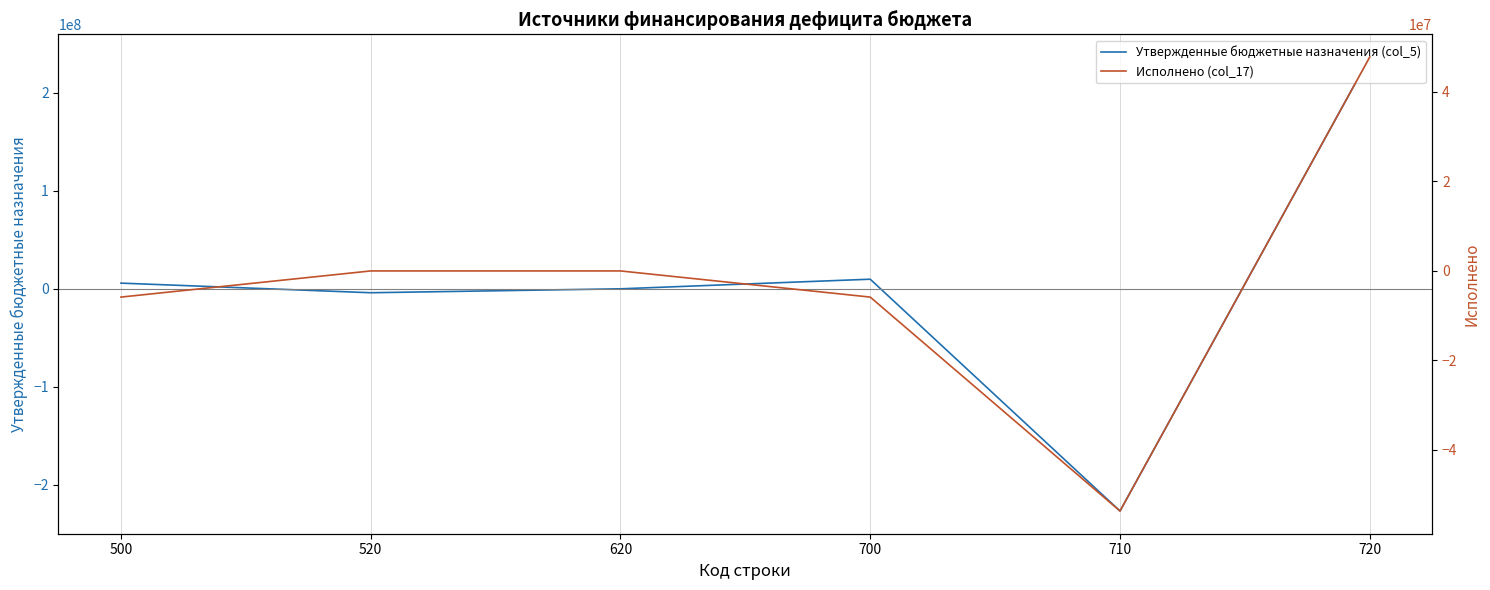

The Исполнено (col_17) series shows -5845697.3 at 700. True or false?

True